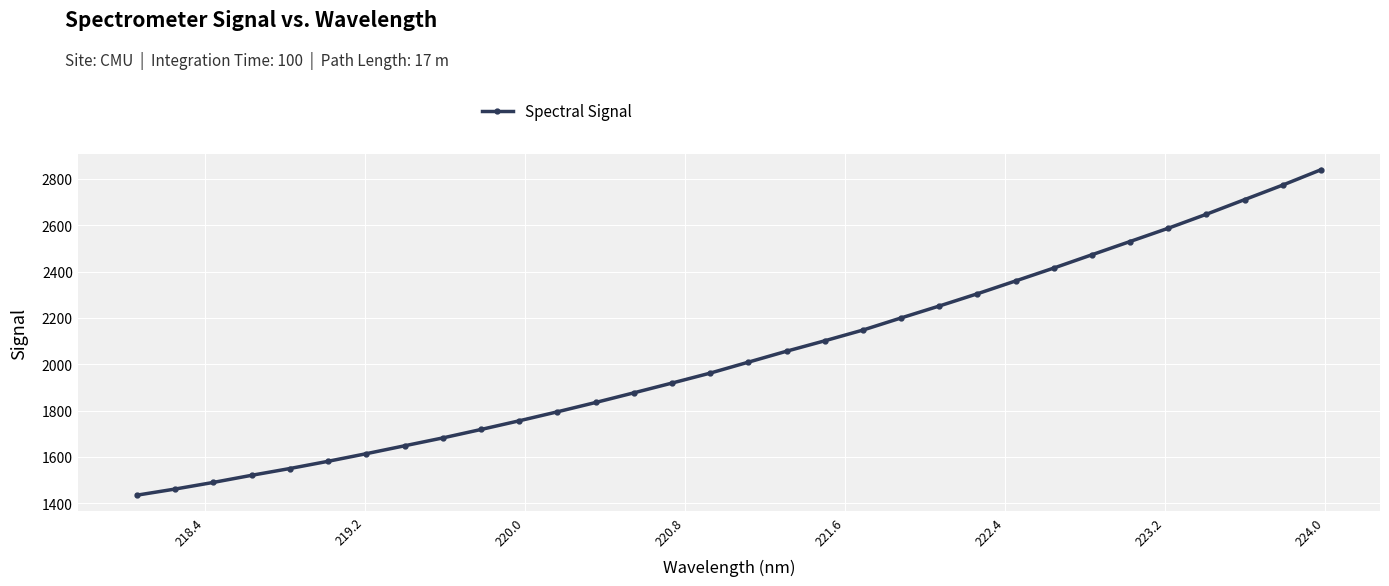

What is the sum of all values?

65246.8